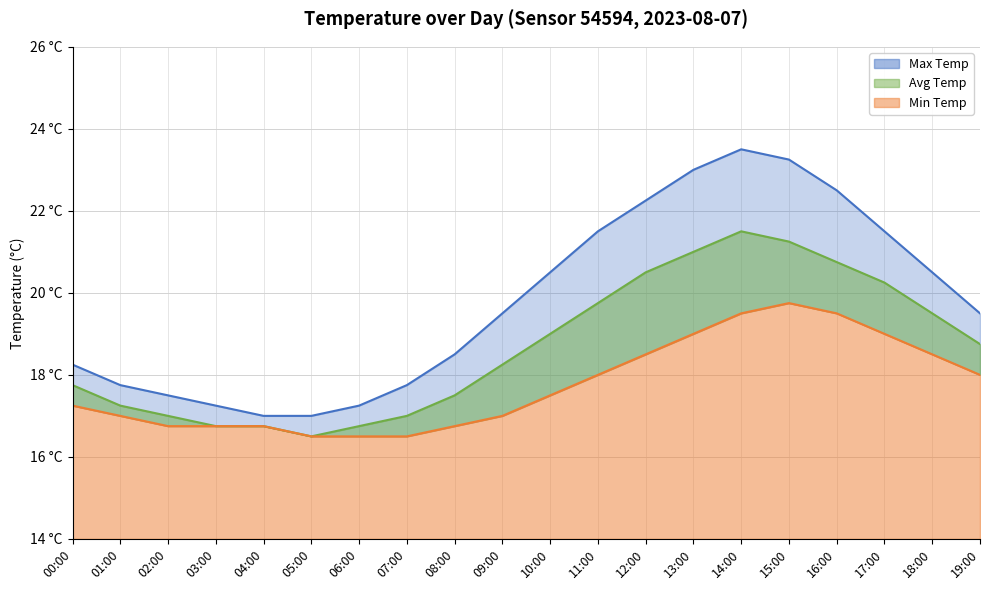

At which category is the sum across all series the highest?

14:00